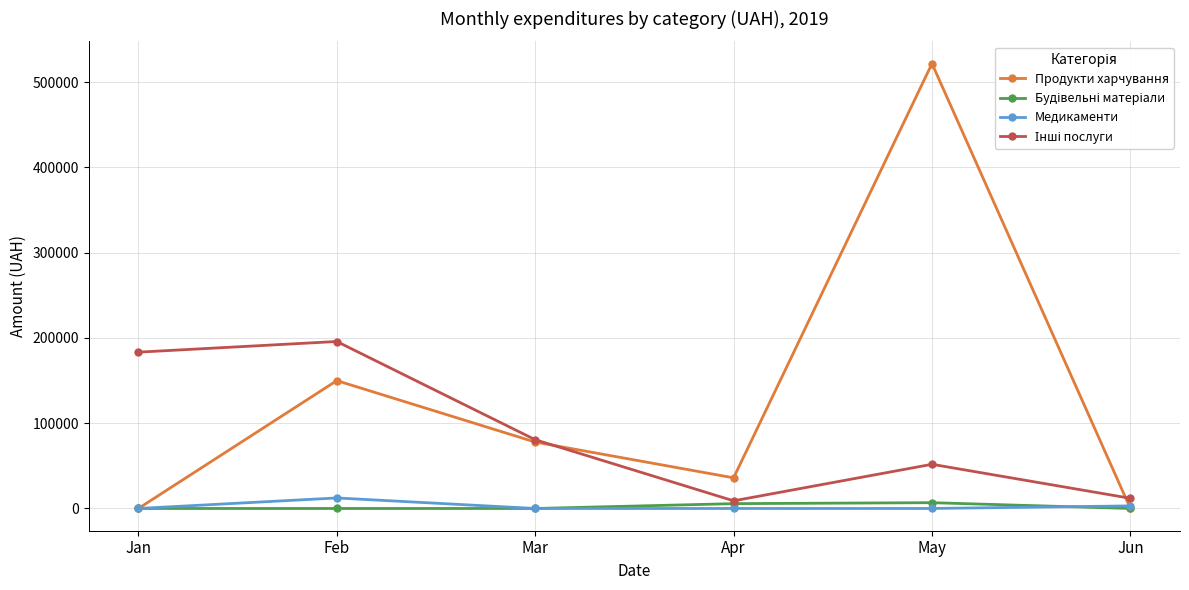

Which series has the largest range (max minus min)?

Продукти харчування